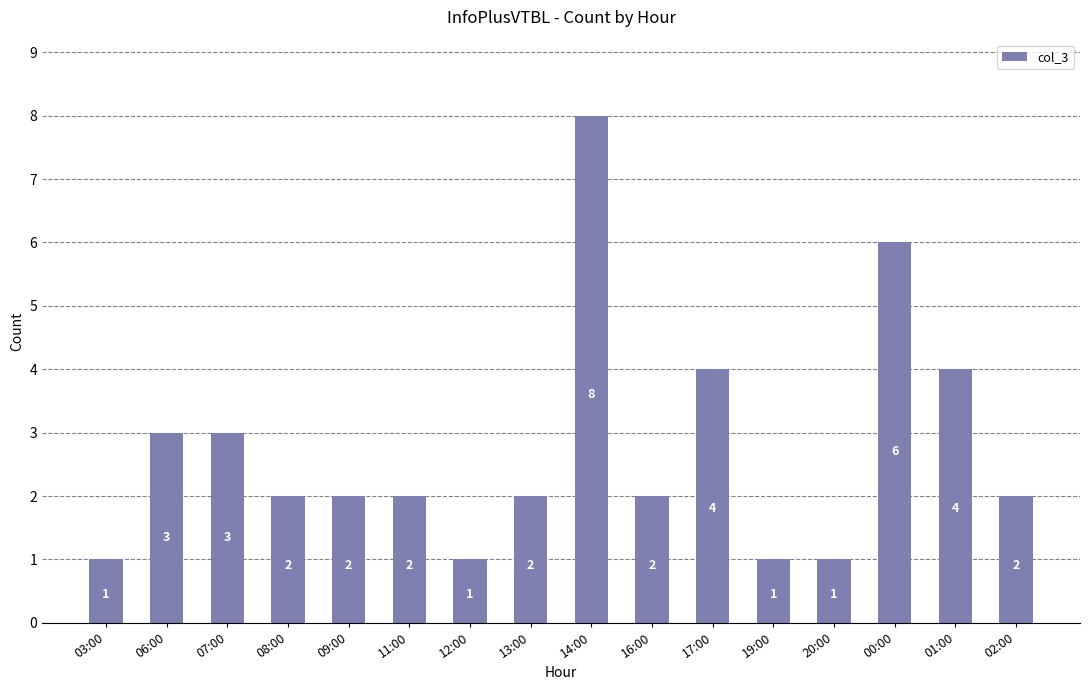

Count the number of data series in this chart.

1